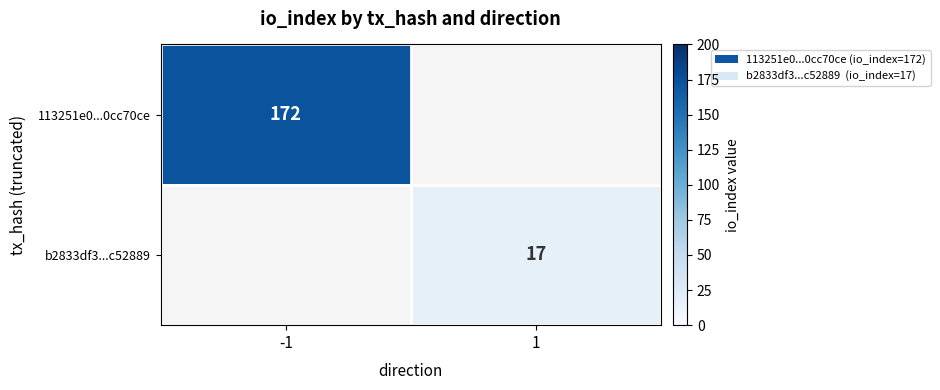

Is it true that b2833df3...c52889 equals 23 at 1?

False